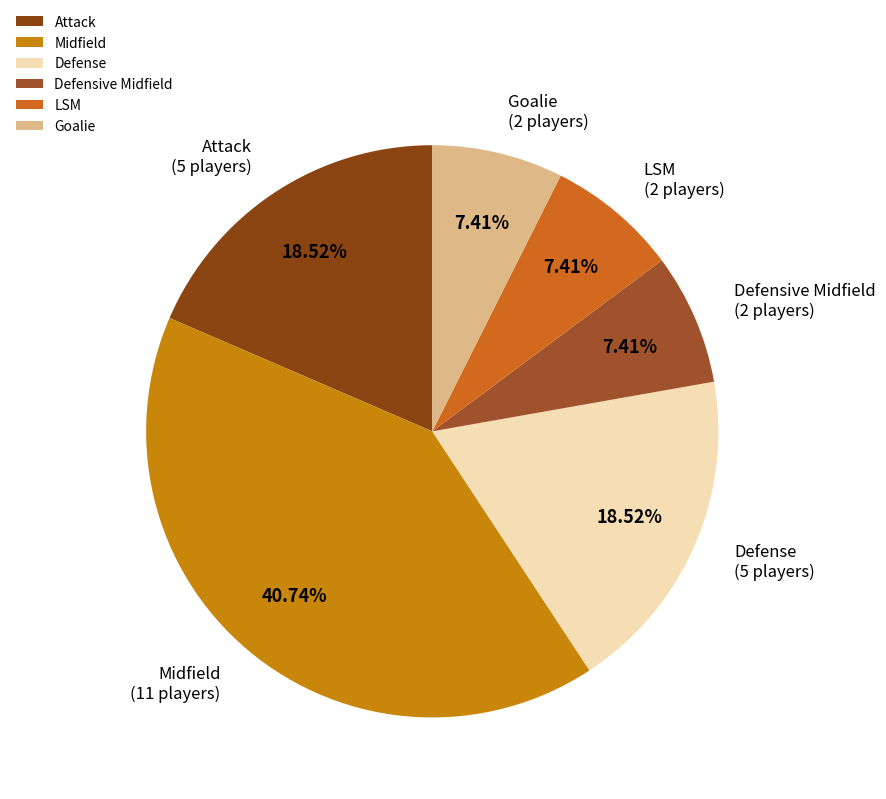

Count the number of slices in the pie.

6